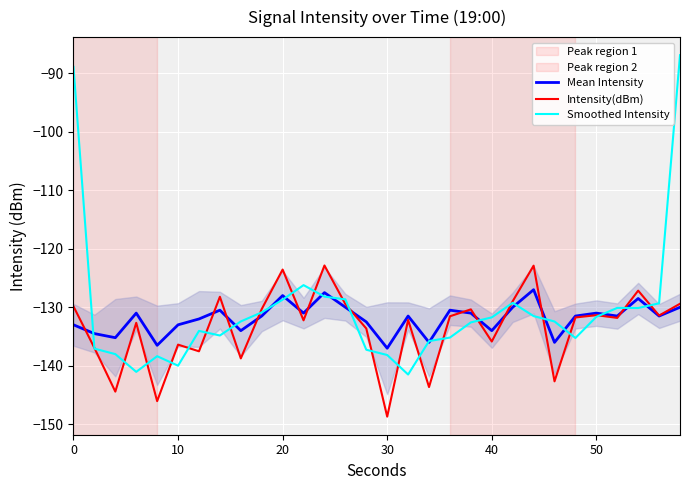

Does the chart display data point markers on the line(s)?

No